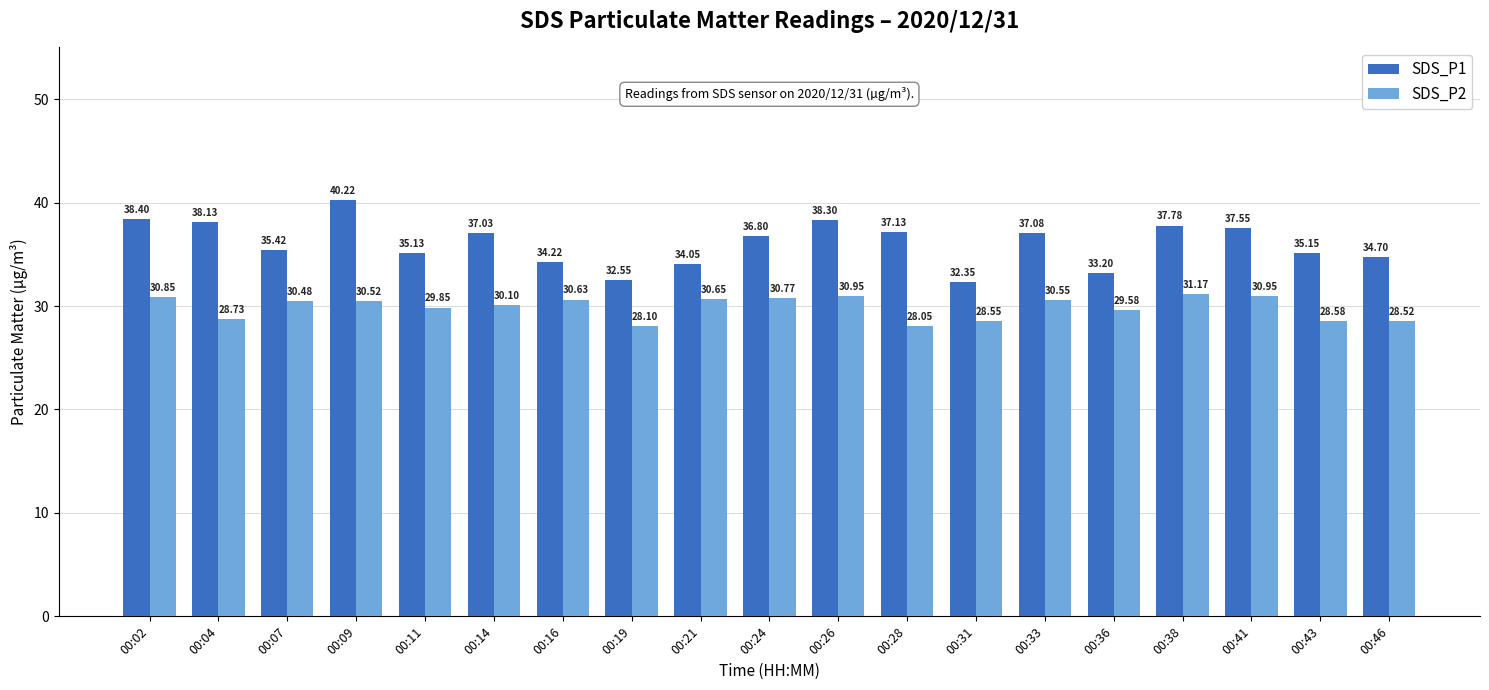

Is the value of SDS_P1 at 00:43 greater than the value of SDS_P2 at 00:14?

Yes